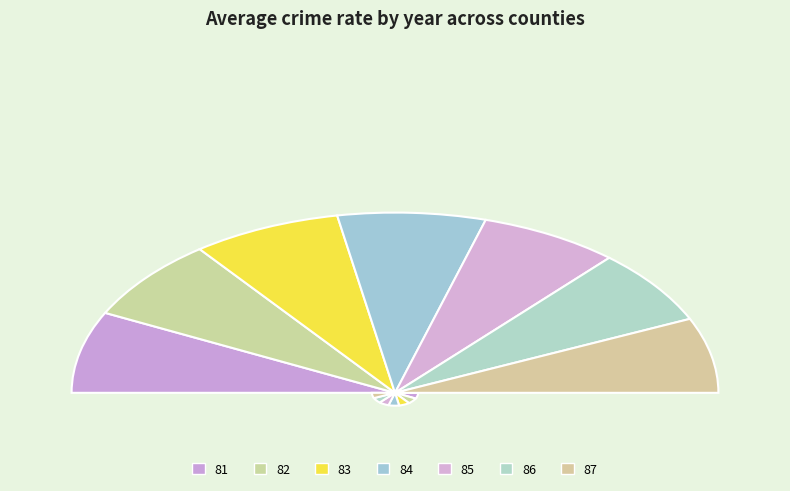

To the nearest percent, what is the average slice percentage?

14%